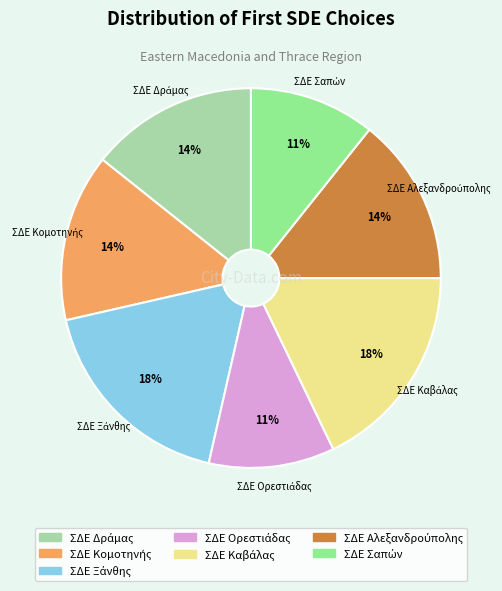

To the nearest percent, what is the average slice percentage?

14%